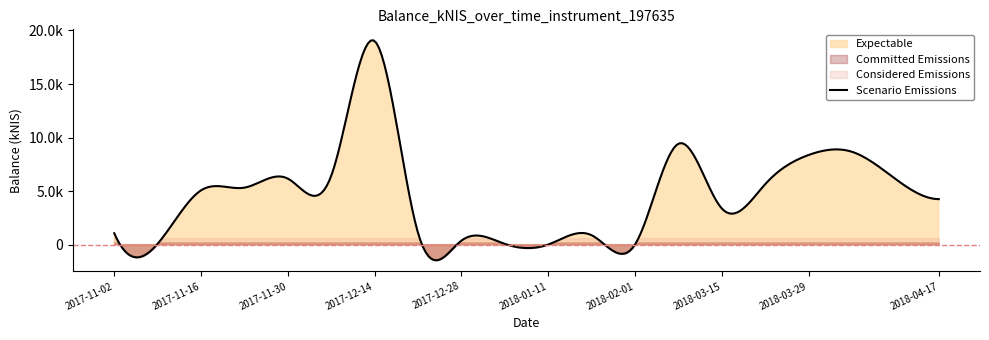

Does the chart display data point markers on the line(s)?

No